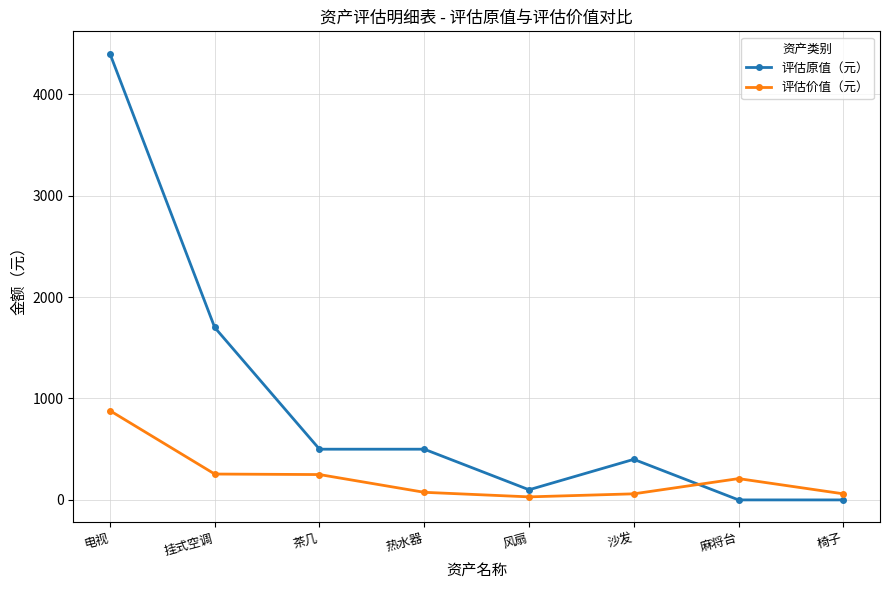

Where is 评估价值（元） nearest to the value 455?

挂式空调